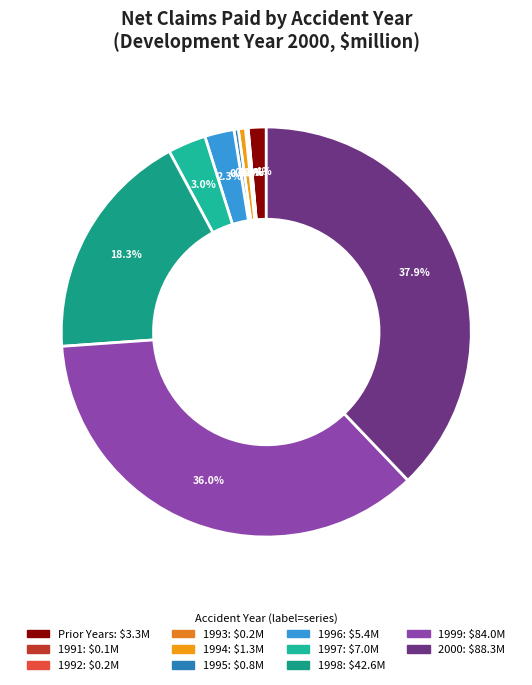

To the nearest percent, what is the difference between the 1999 and 1996 slice percentages?

34%